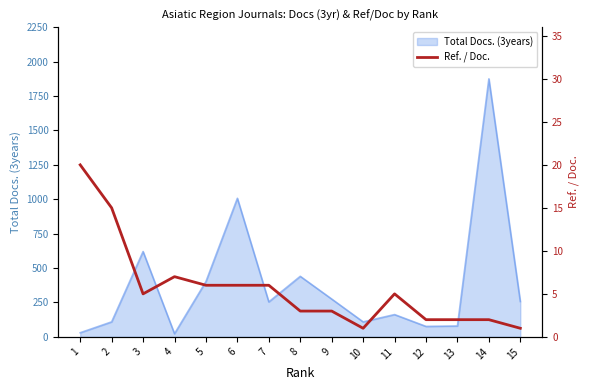

At which category does the data reach its first local peak?

4